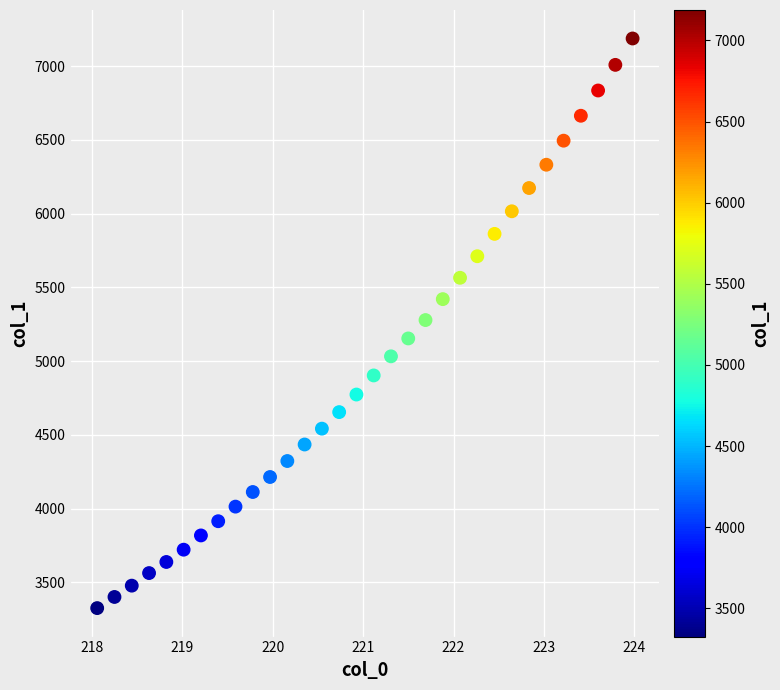

What is the range of X values (max minus min)?

5.9